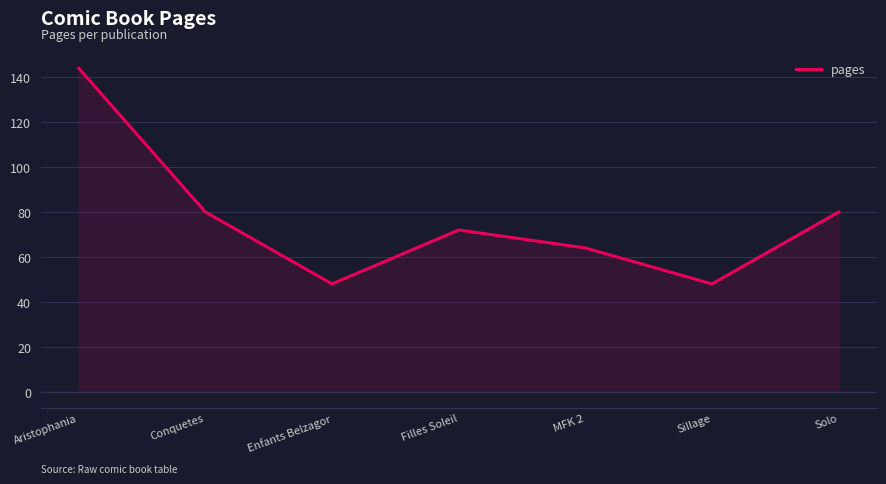

The chart shows a value of 80 at Solo. True or false?

True